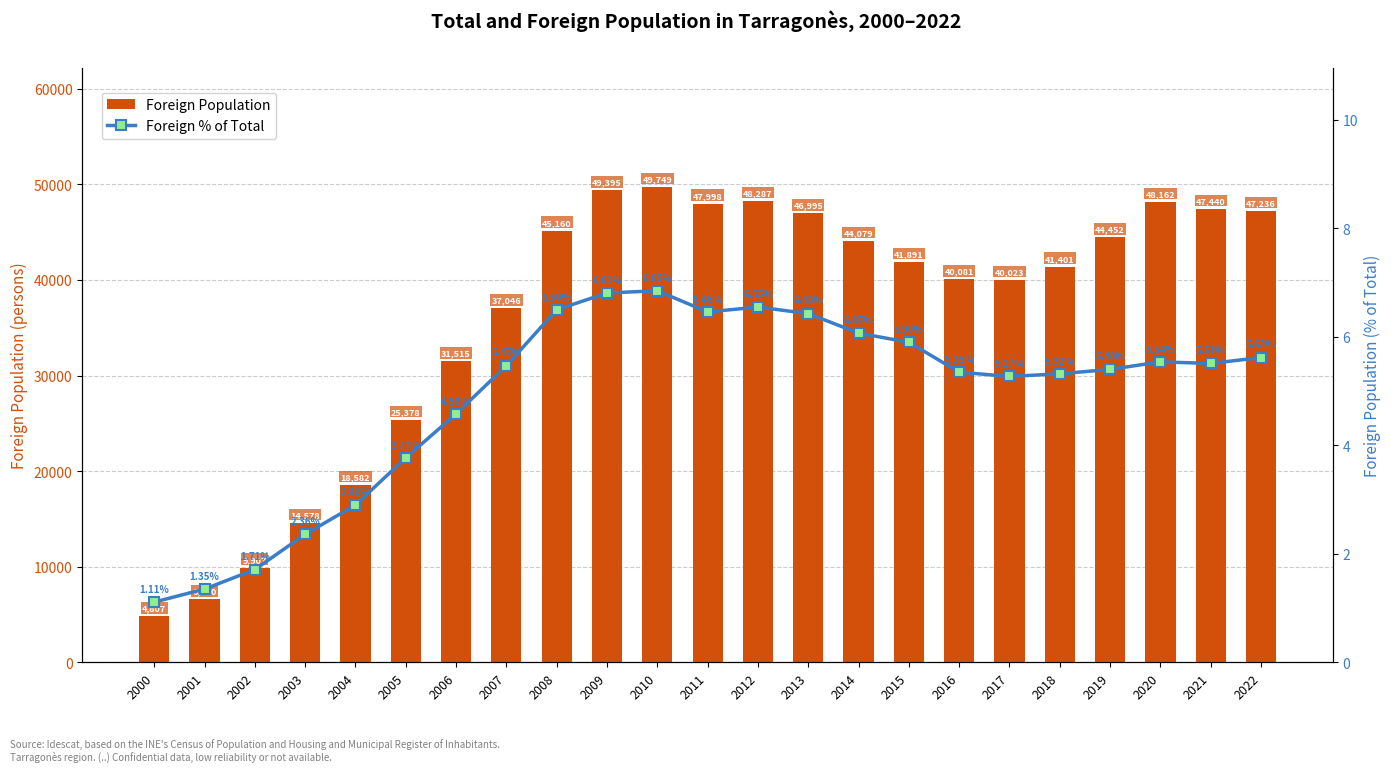

What is the minimum value for Foreign Population?

4807.0